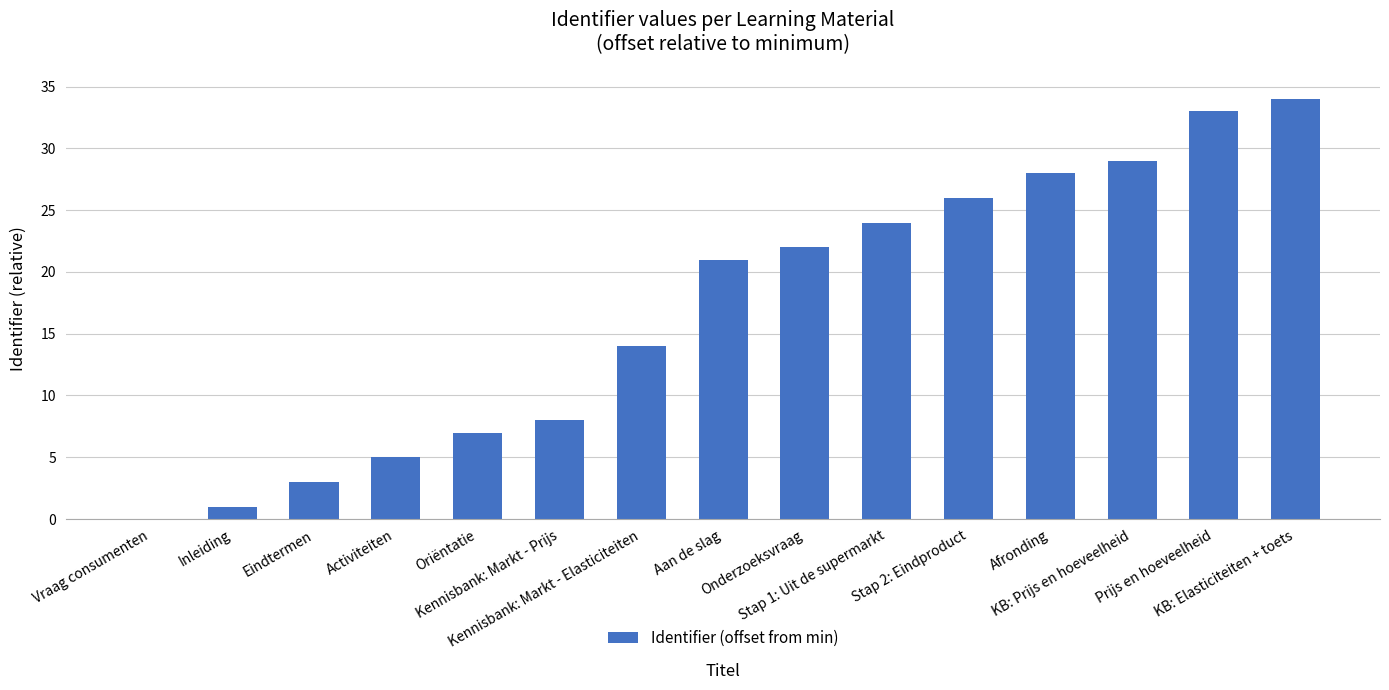

True or false: the data shows 28 at Afronding.

True